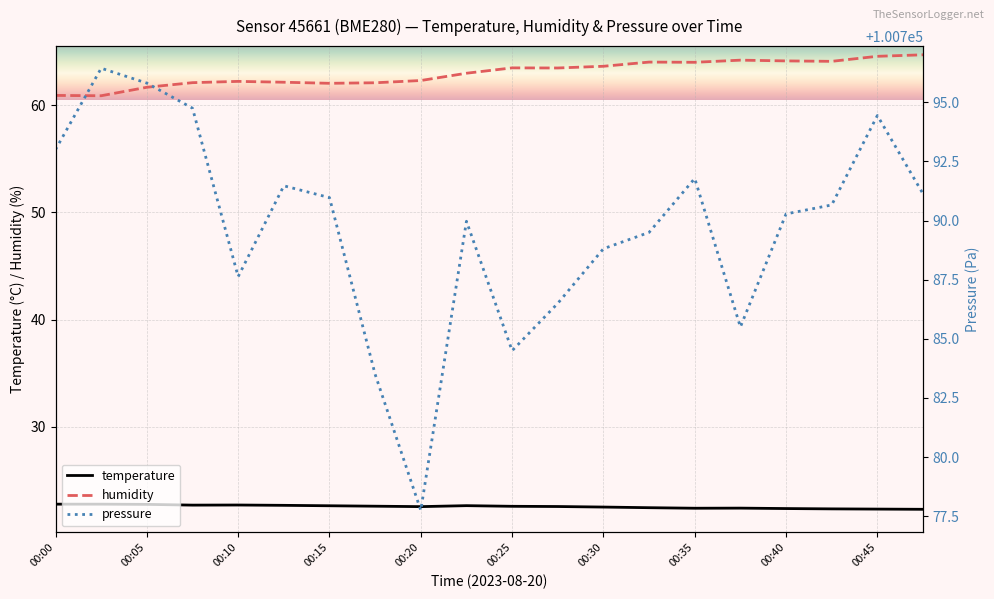

What is the maximum value for temperature?

22.8